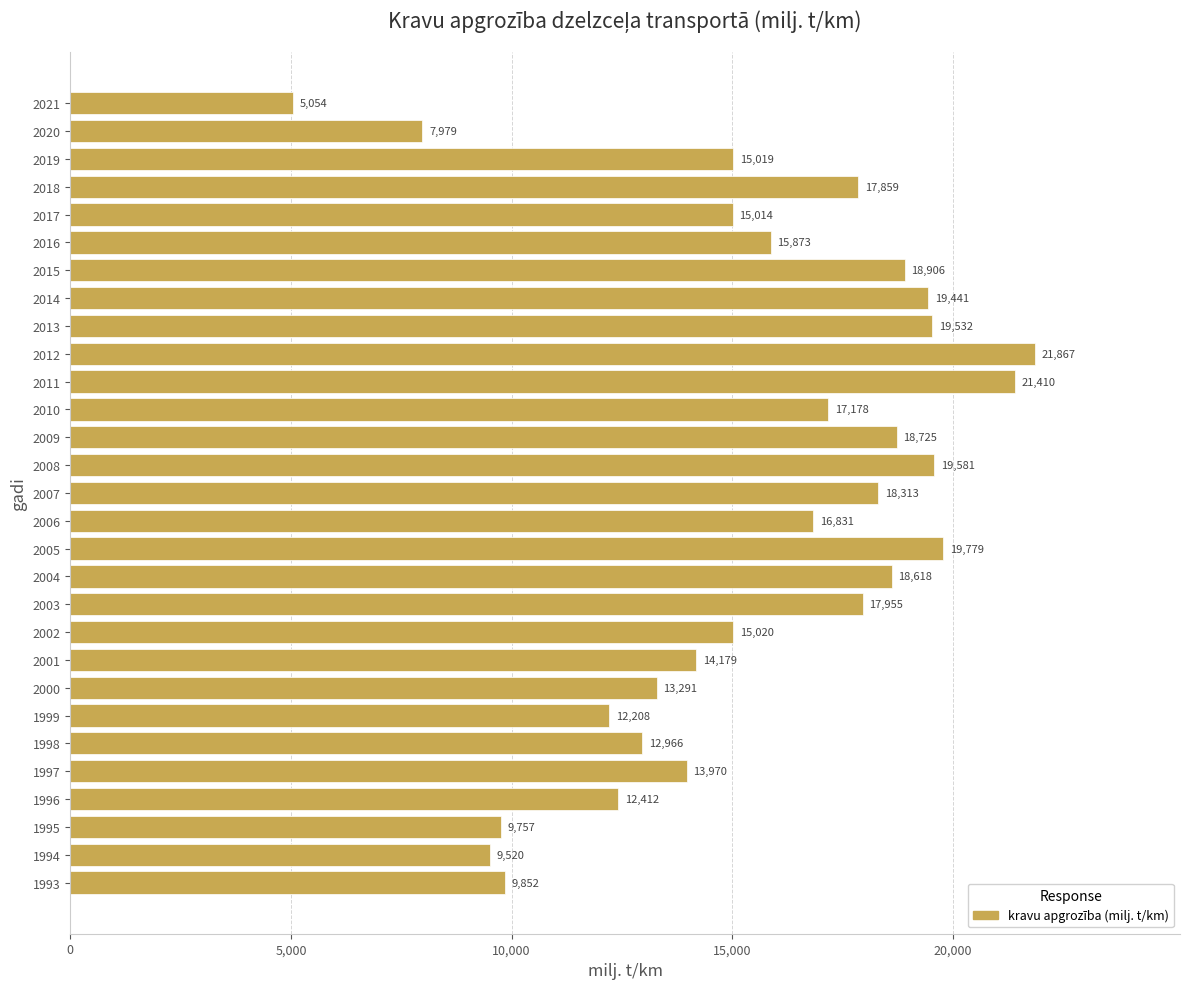

What is the average value?

15452.0